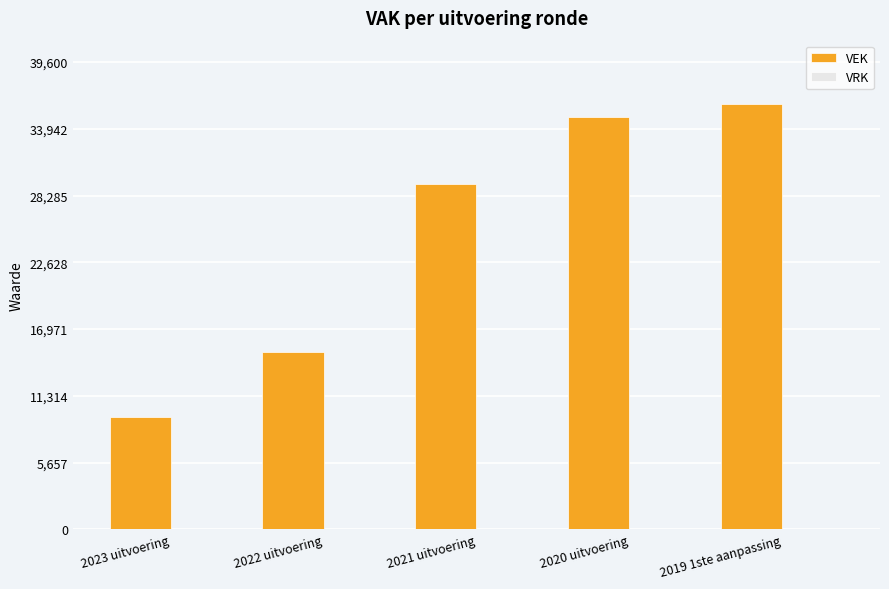

Are the bars grouped side by side (vs. stacked)?

No